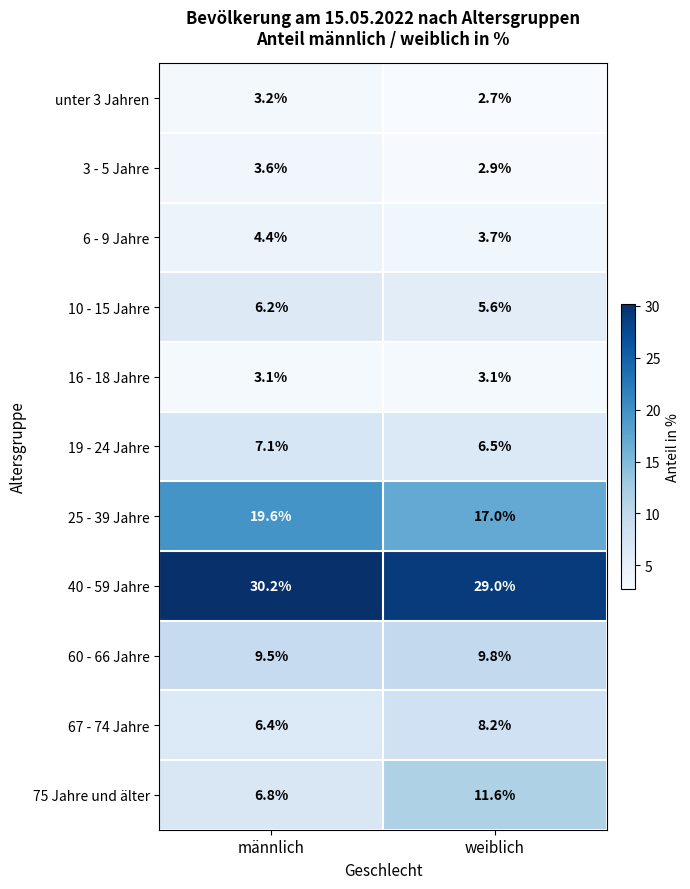

What is the spread (max minus min) of values at männlich?

27.1